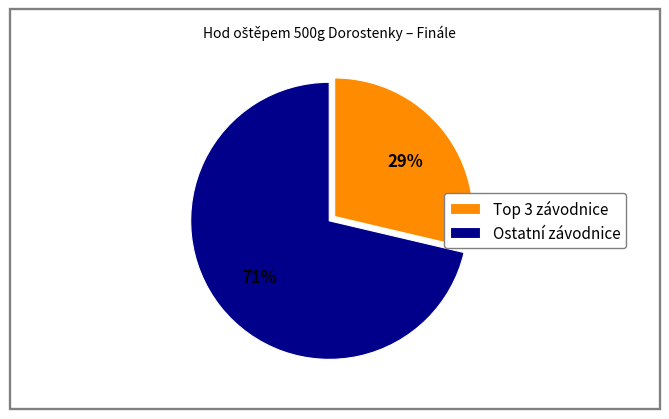

Is there a majority slice in this chart?

Yes